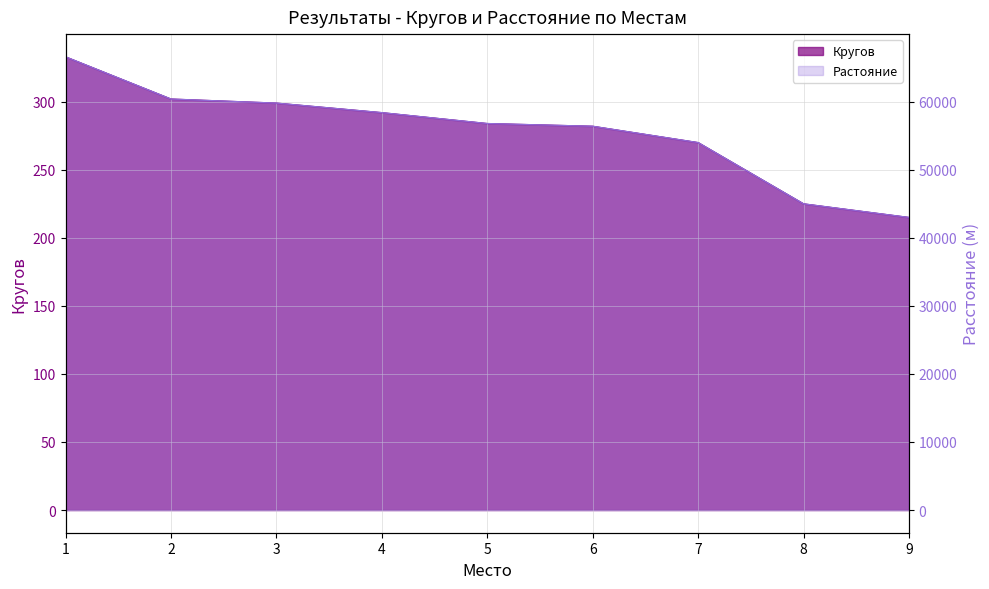

Rank the series by their average value, from lowest to highest.

Кругов, Растояние